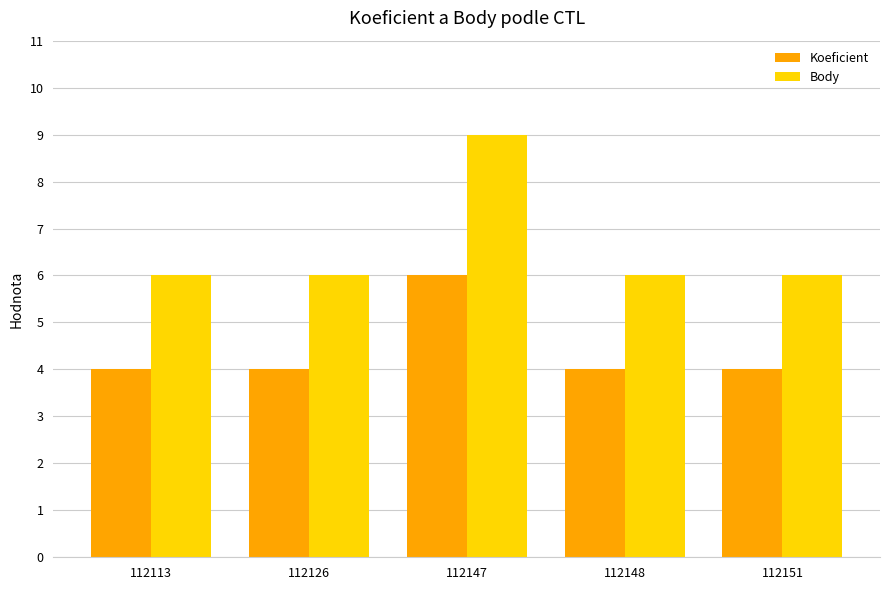

What are all the series names shown in the legend?

Koeficient, Body